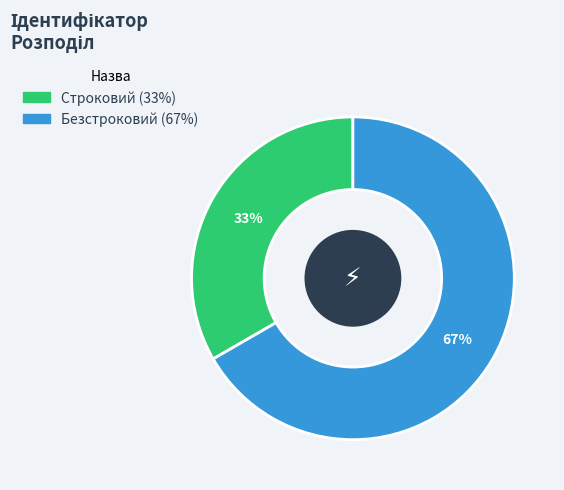

Which slice is the smallest?

Строковий